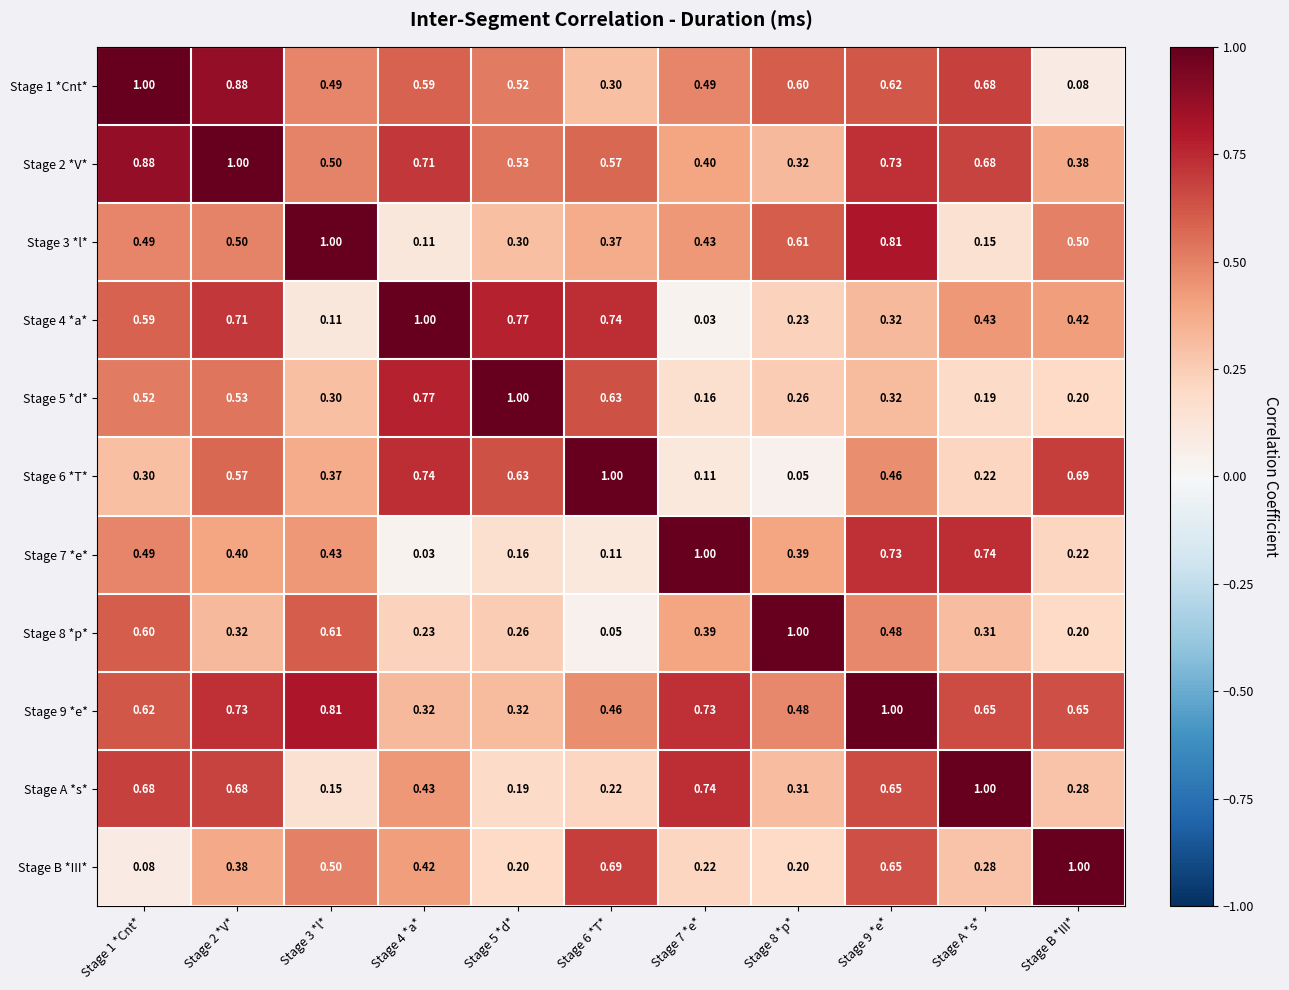

Is the value of Stage 4 *a* at Stage 6 *T* greater than the value of Stage 6 *T* at Stage 2 *V*?

Yes